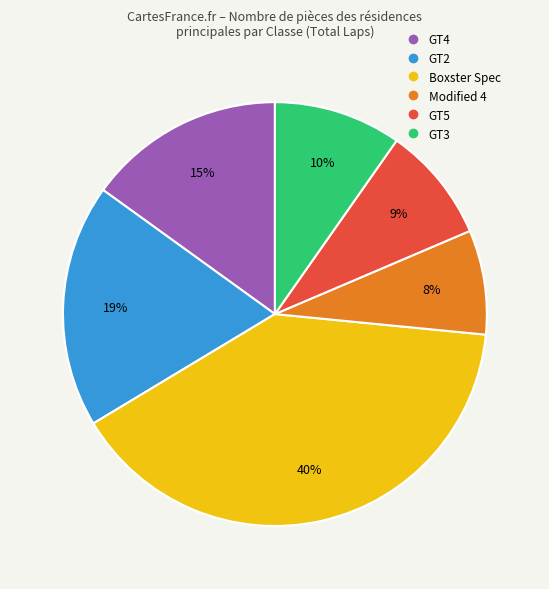

Is there a majority slice in this chart?

No